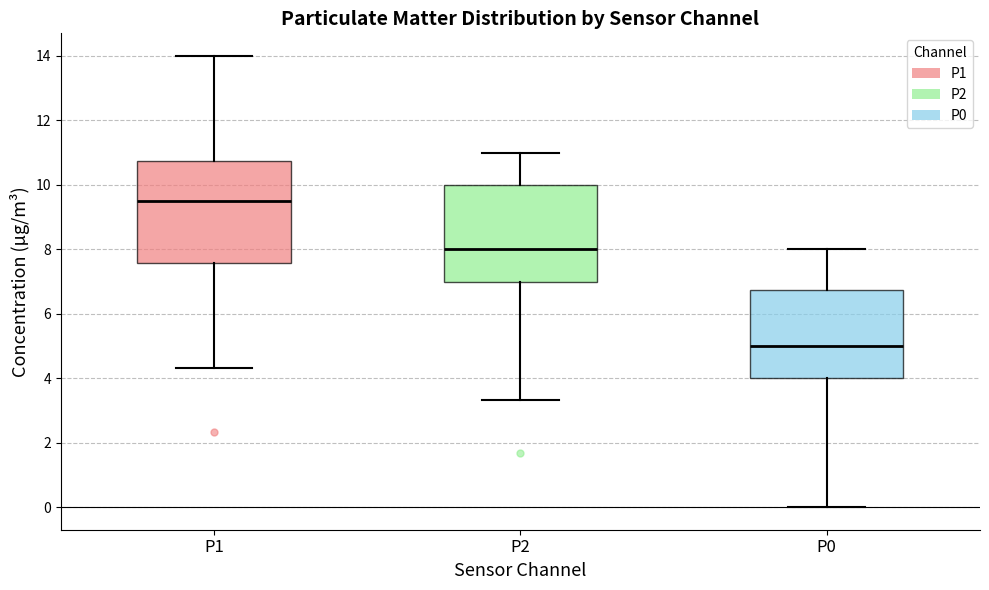

Where does the median line of the box for P2 sit on the y-axis? The values are not printed on the chart, so give them approximately, as read against the axis.

8.0